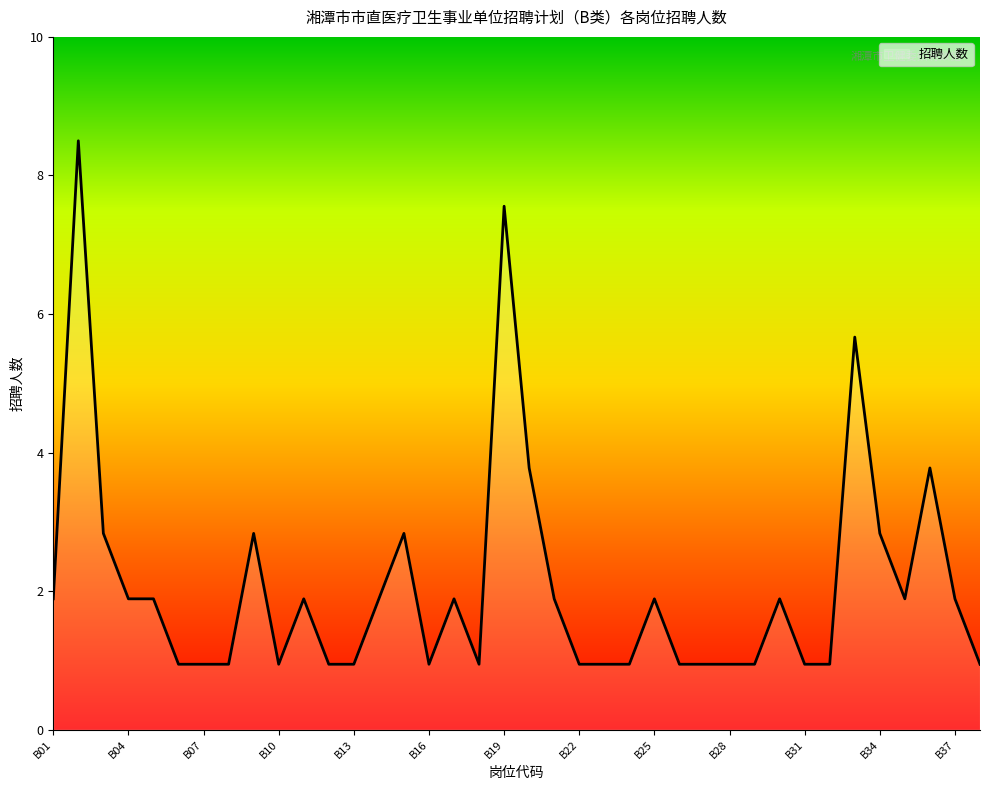

What is the minimum value shown in the chart?

0.9